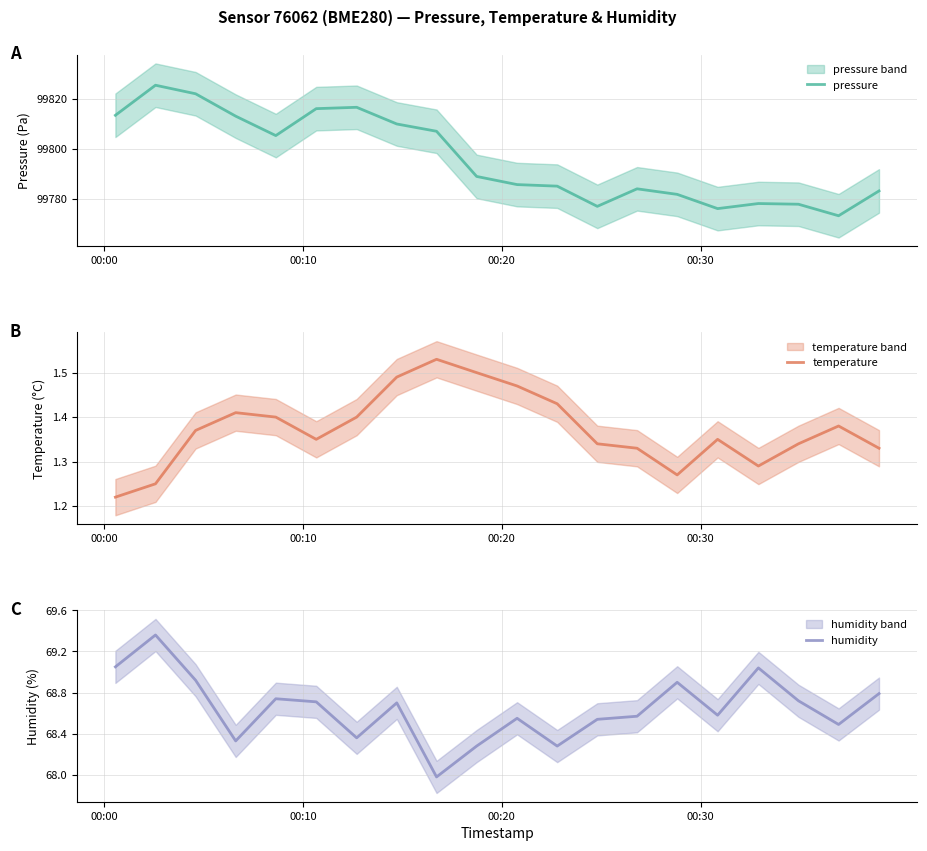

Does the chart display data point markers on the line(s)?

No